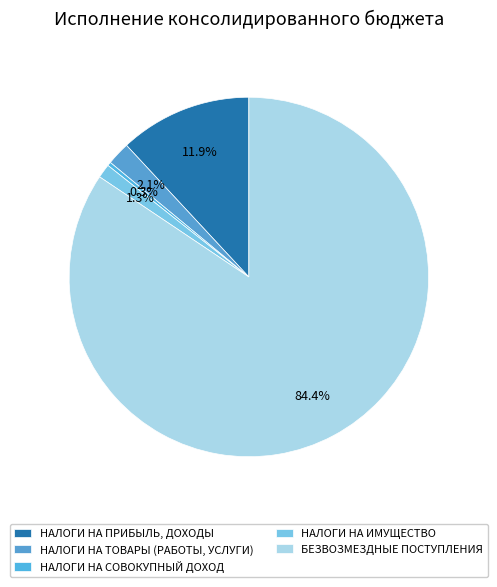

Rank the categories by value from highest to lowest.

БЕЗВОЗМЕЗДНЫЕ ПОСТУПЛЕНИЯ, НАЛОГИ НА ПРИБЫЛЬ, ДОХОДЫ, НАЛОГИ НА ТОВАРЫ (РАБОТЫ, УСЛУГИ), НАЛОГИ НА ИМУЩЕСТВО, НАЛОГИ НА СОВОКУПНЫЙ ДОХОД